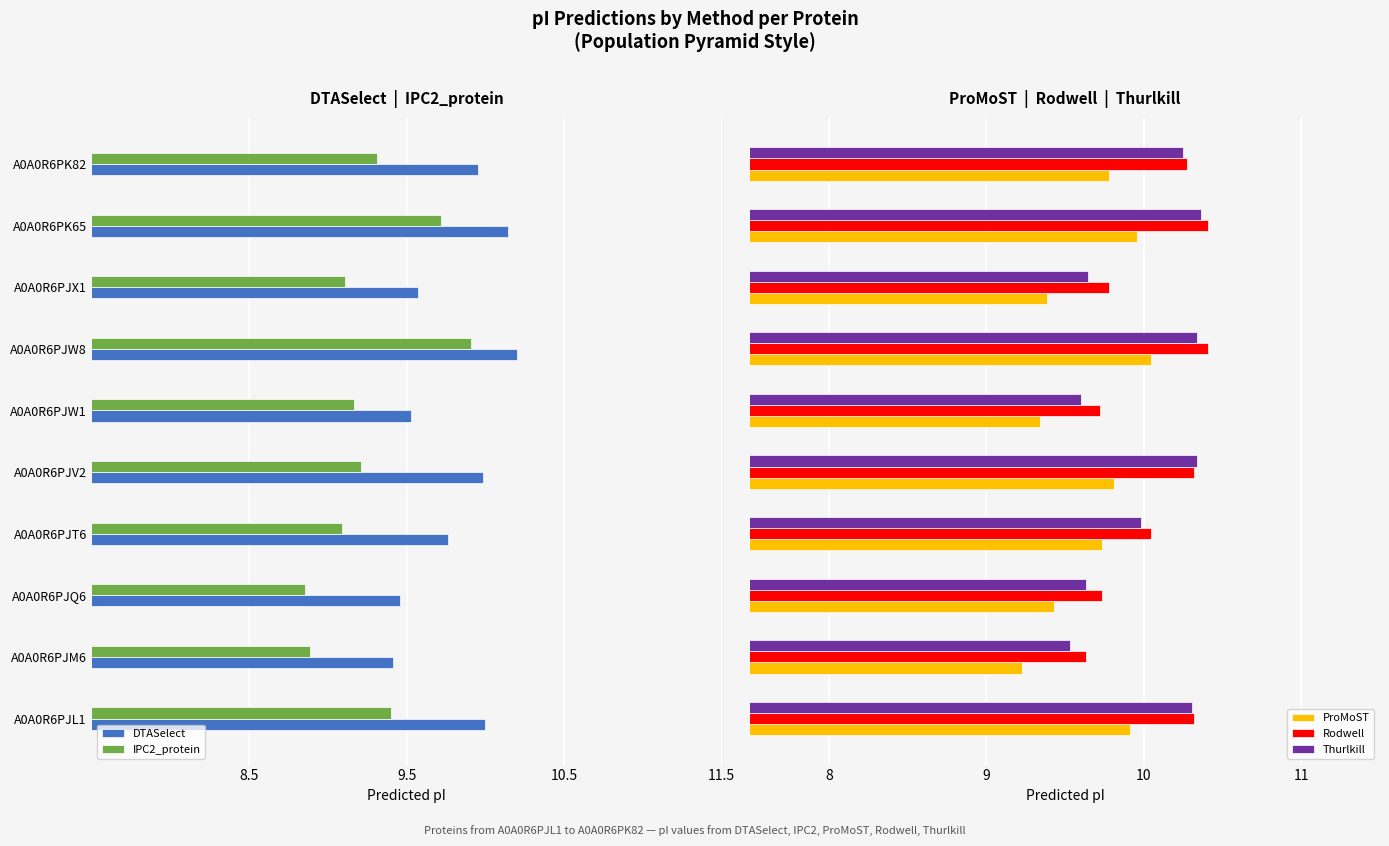

Which series has the largest range (max minus min)?

IPC2_protein